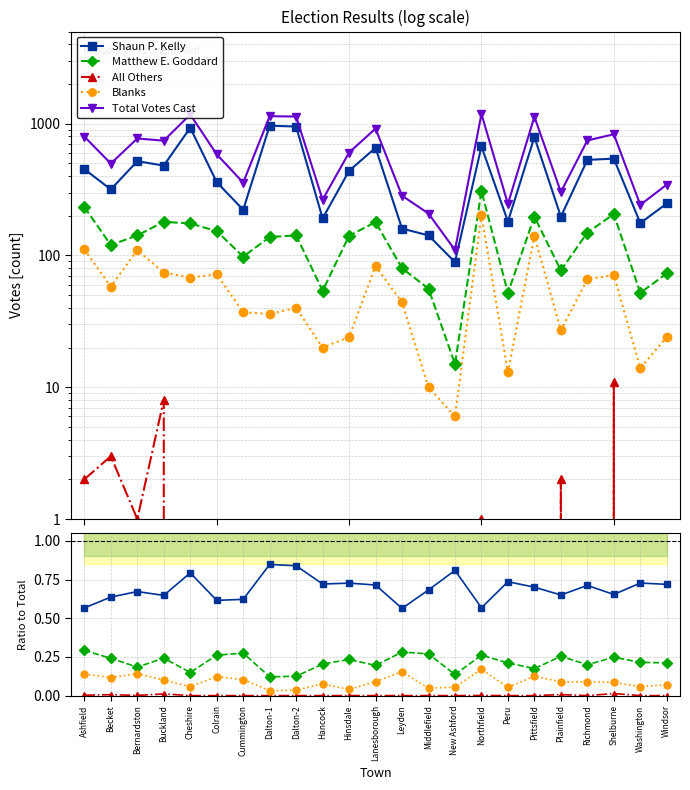

True or false: All Others and Matthew E. Goddard cross at least once.

False